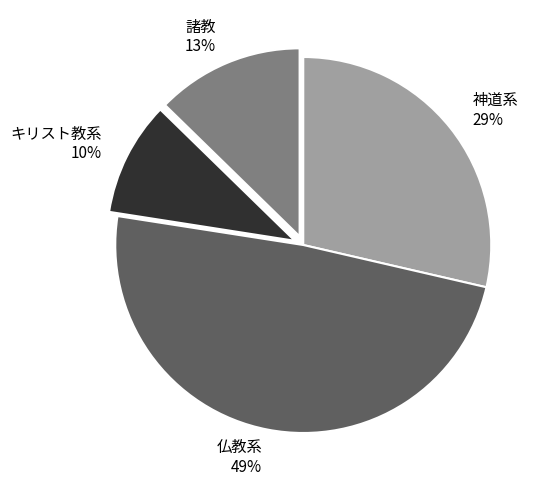

Is it true that キリスト教系 is 10% of the pie?

True